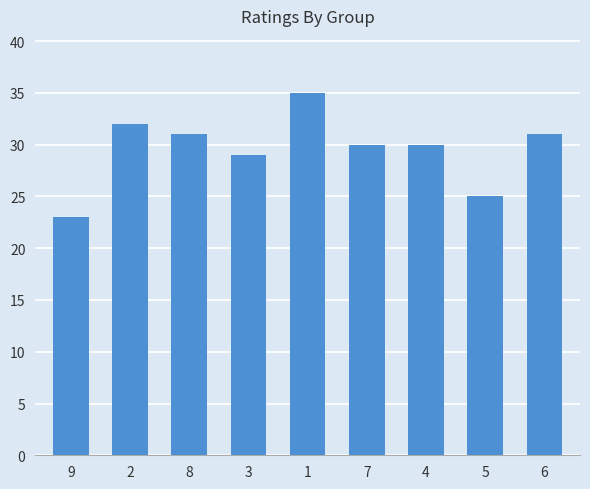

Reading left to right, extract all data points from this chart.

9=23	2=32	8=31	3=29	1=35	7=30	4=30	5=25	6=31